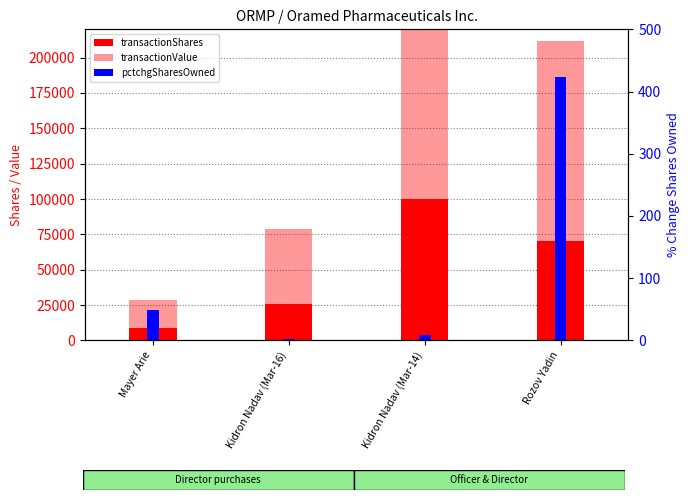

At how many categories does at least one series exceed 187886?

1